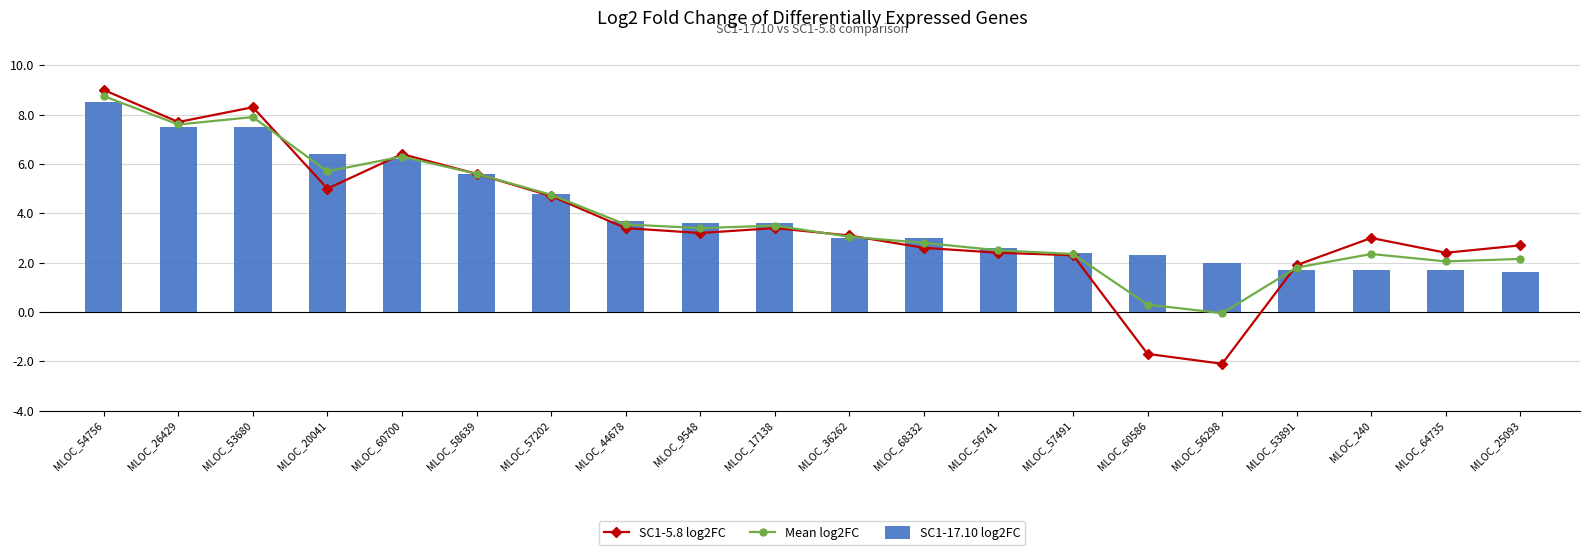

What is the total value across all series at MLOC_20041?

17.1